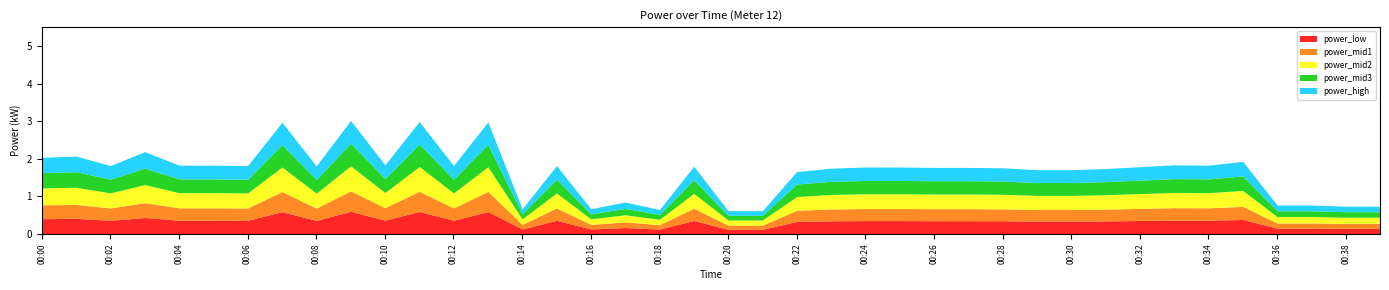

True or false: power_low and power_mid3 intersect in this chart.

False